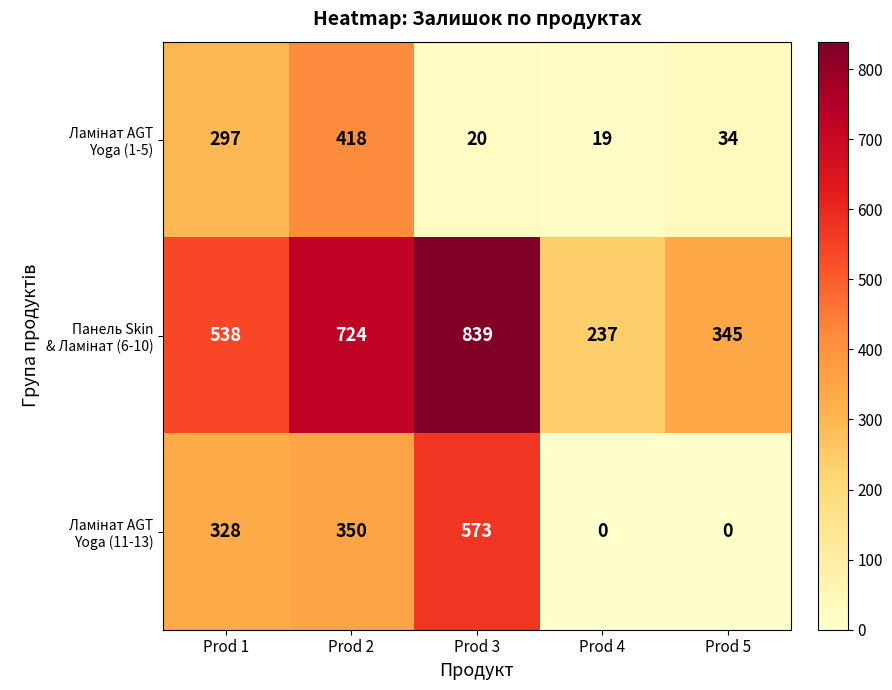

What is the difference between the highest and lowest values at Prod 5?

345